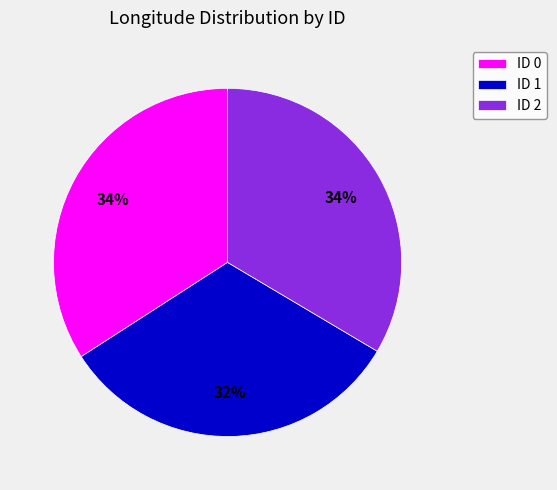

To the nearest percent, what is the difference between the largest and smallest slice percentages?

2%